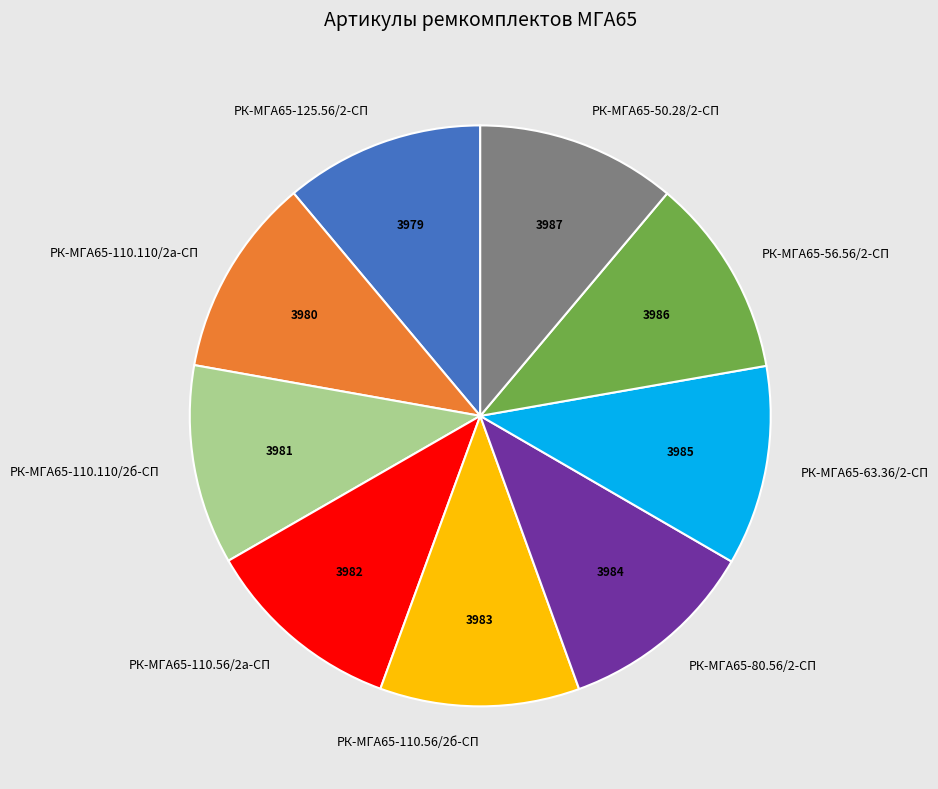

Does any single category account for the majority?

No